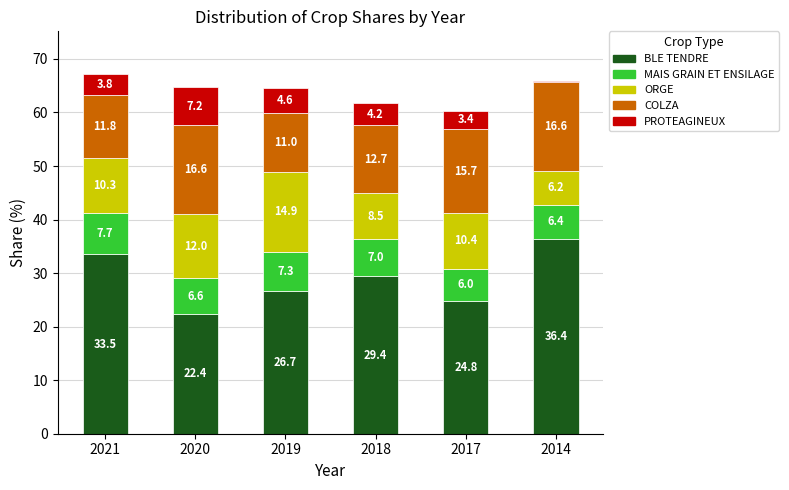

What are all the series names shown in the legend?

BLE TENDRE, MAIS GRAIN ET ENSILAGE, ORGE, COLZA, PROTEAGINEUX